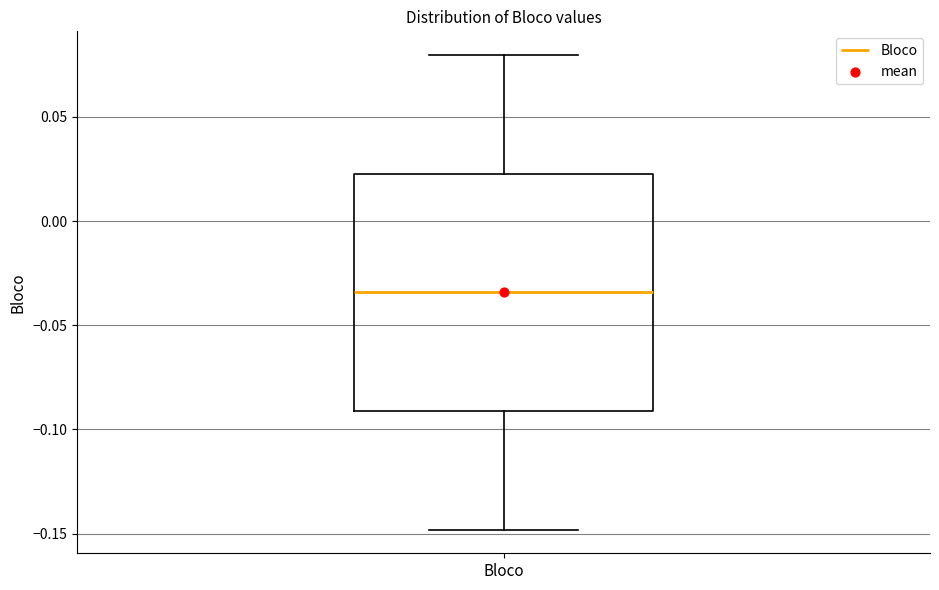

Transcribe this box plot: give where the median line is, the range the box spans, and where the two whiskers end, as read against the y-axis. The values are not printed on the chart, so give them approximately, as read against the axis.

median -0.035, box -0.090 to 0.025, whiskers -0.150 to 0.080